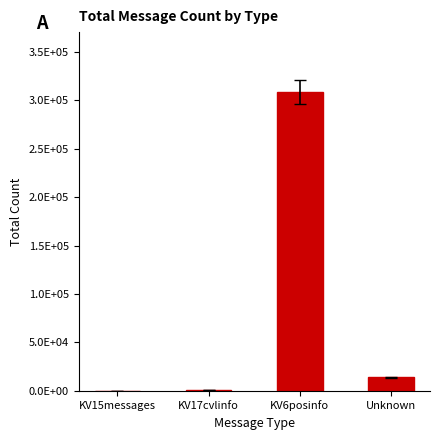

Between KV17cvlinfo and Unknown, which is larger?

Unknown